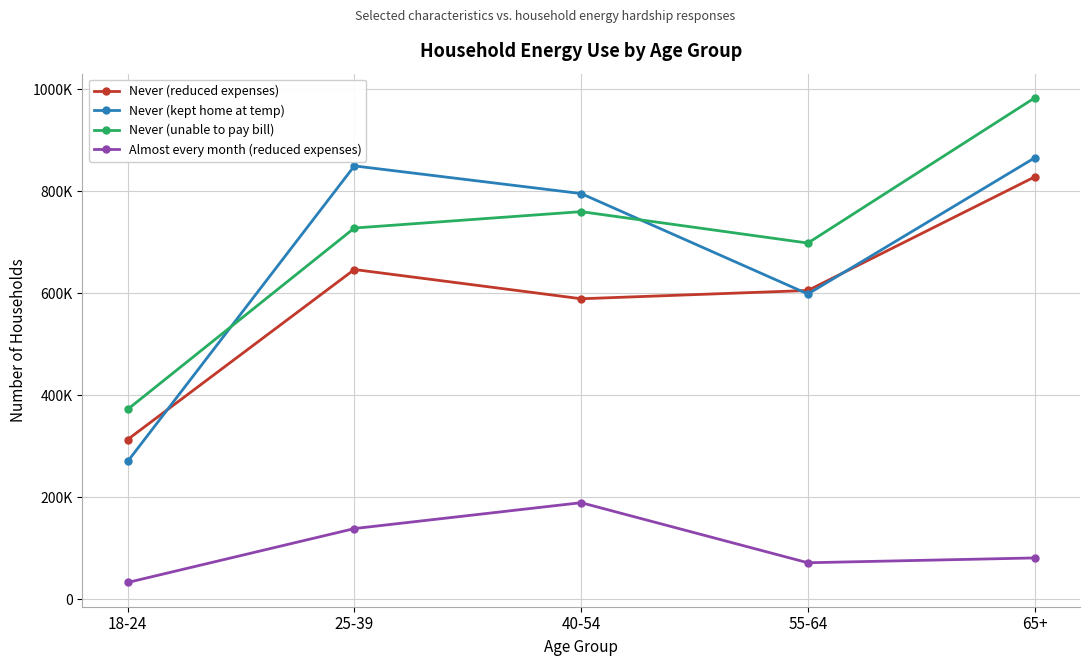

What is the difference between the highest and lowest values at 65+?

901702